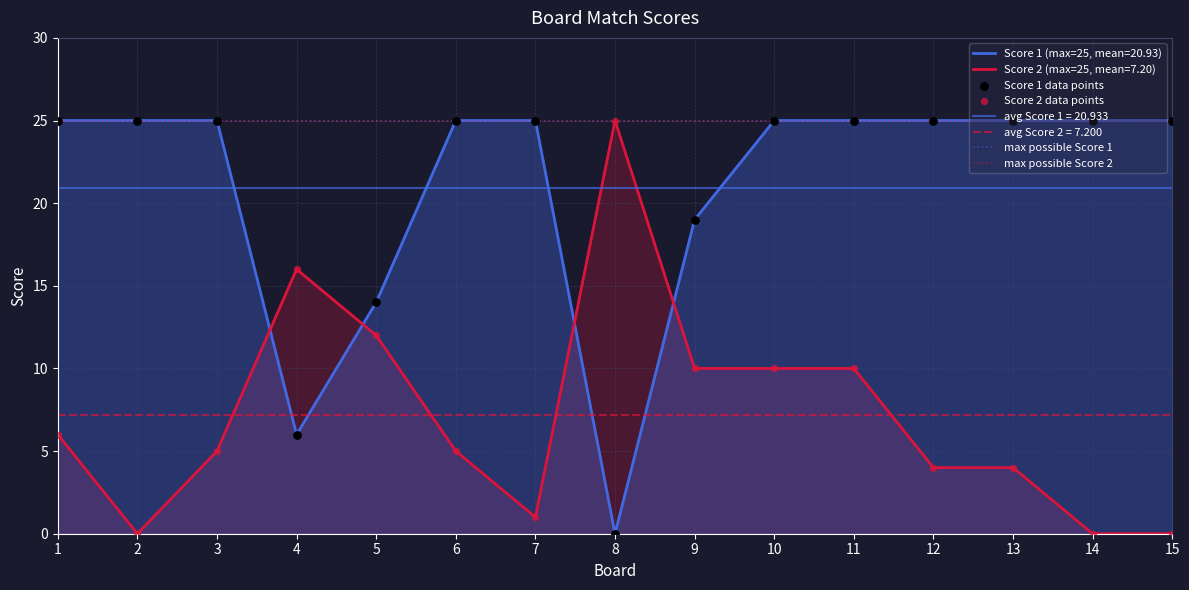

At which category is the sum across all series the highest?

10